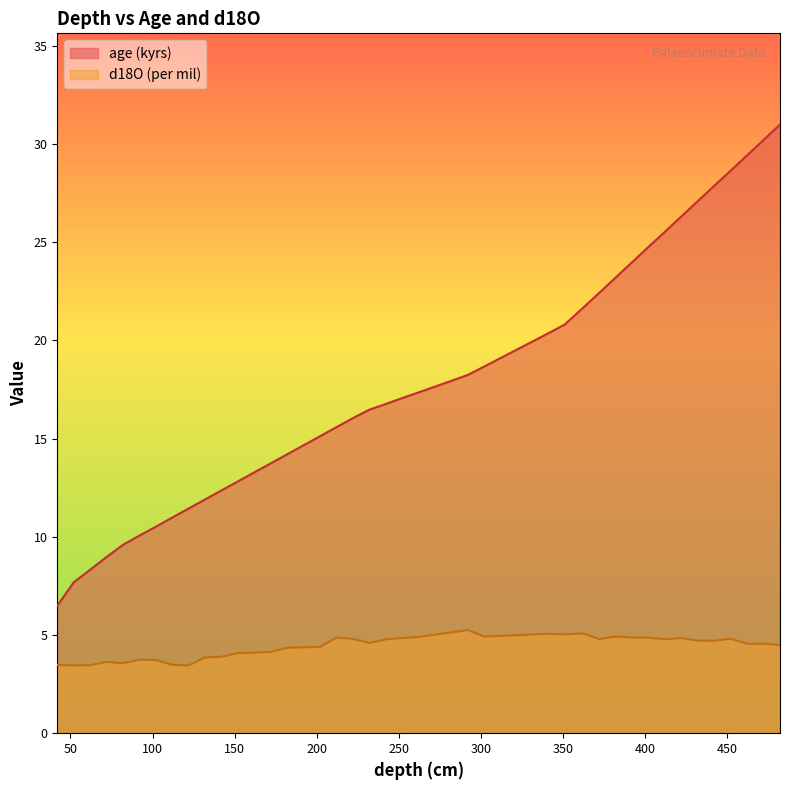

Reading left to right, extract all data points from this chart.

age (kyrs): 42=6.5	52=7.7	62=8.3	72=9.0	82=9.6	92=10.1	102=10.5	112=11.0	122=11.4	132=11.9	142=12.4	152=12.8	162=13.3	172=13.7	182=14.2	202=15.1	212=15.6	222=16.0	232=16.5	242=16.8	252=17.1	262=17.4	282=17.9	292=18.2	302=18.7	341=20.4	351=20.8	362=21.6	372=22.4	382=23.2	392=24.0	402=24.8	412=25.5	422=26.3	432=27.1	442=27.9	452=28.6	462=29.4	472=30.2	482=31.0
d18O (per mil): 42=3.5	52=3.5	62=3.5	72=3.6	82=3.6	92=3.7	102=3.7	112=3.5	122=3.5	132=3.9	142=3.9	152=4.1	162=4.1	172=4.1	182=4.3	202=4.4	212=4.9	222=4.8	232=4.6	242=4.8	252=4.8	262=4.9	282=5.1	292=5.2	302=4.9	341=5.1	351=5.0	362=5.1	372=4.8	382=4.9	392=4.9	402=4.9	412=4.8	422=4.8	432=4.7	442=4.7	452=4.8	462=4.5	472=4.6	482=4.5